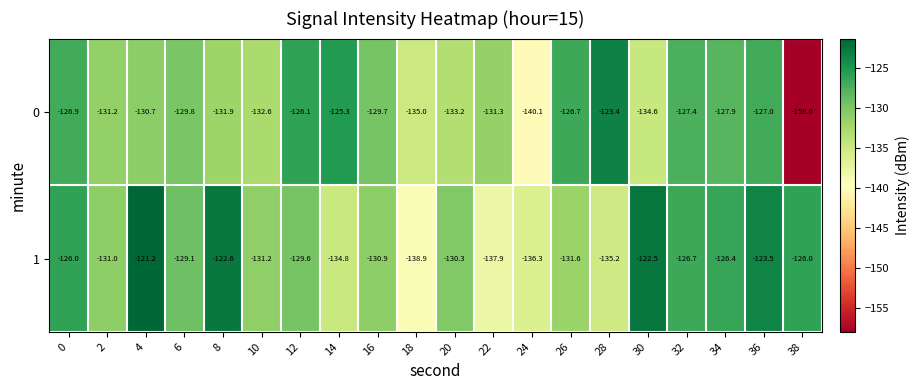

How many values in the 0 series exceed -129?

8